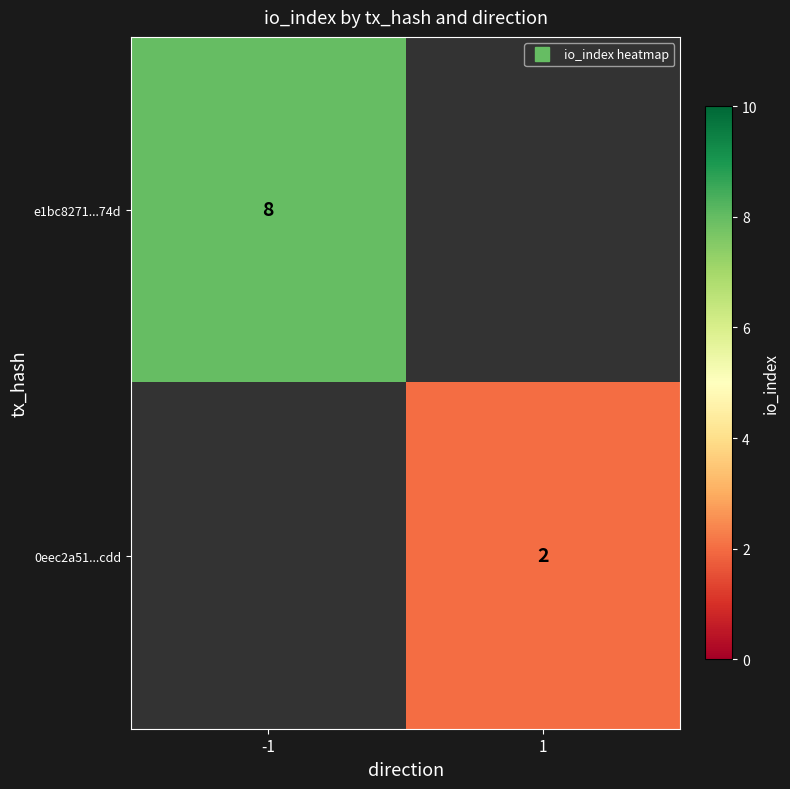

How many positive values does the e1bc8271...74d series have?

1